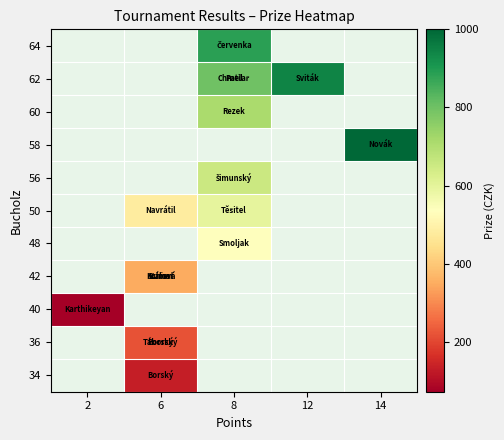

Which label corresponds to the smallest value in the chart?

2